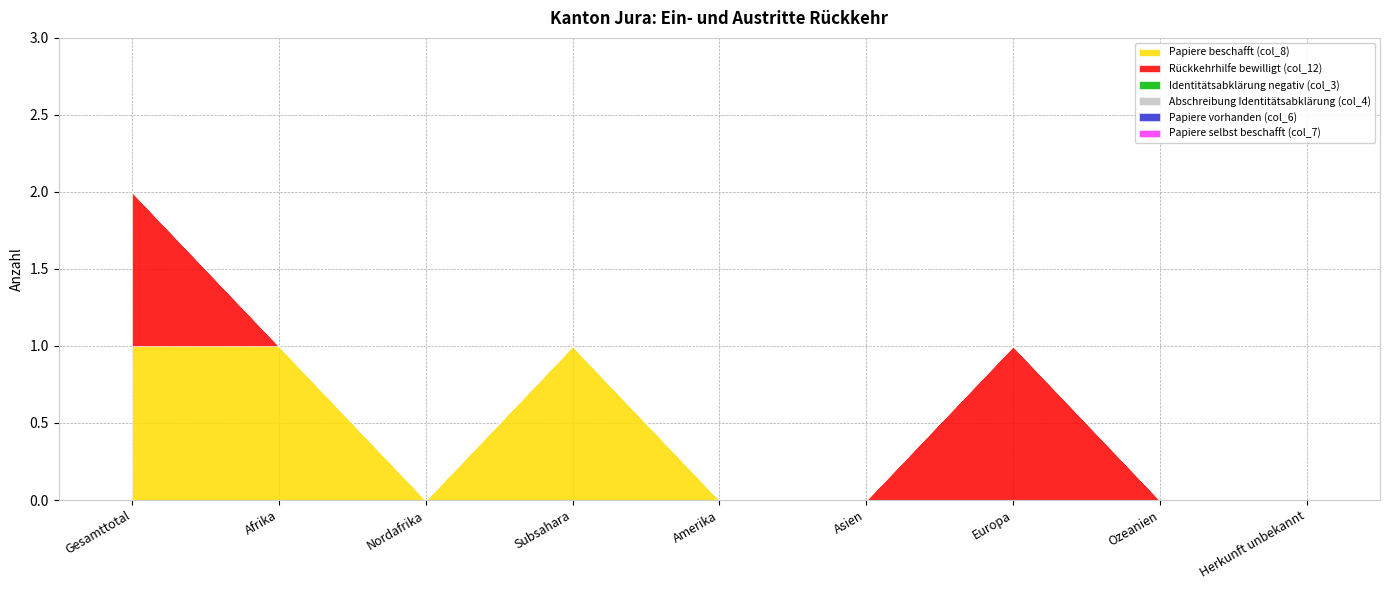

Between Europa and Amerika, which is larger?

Europa